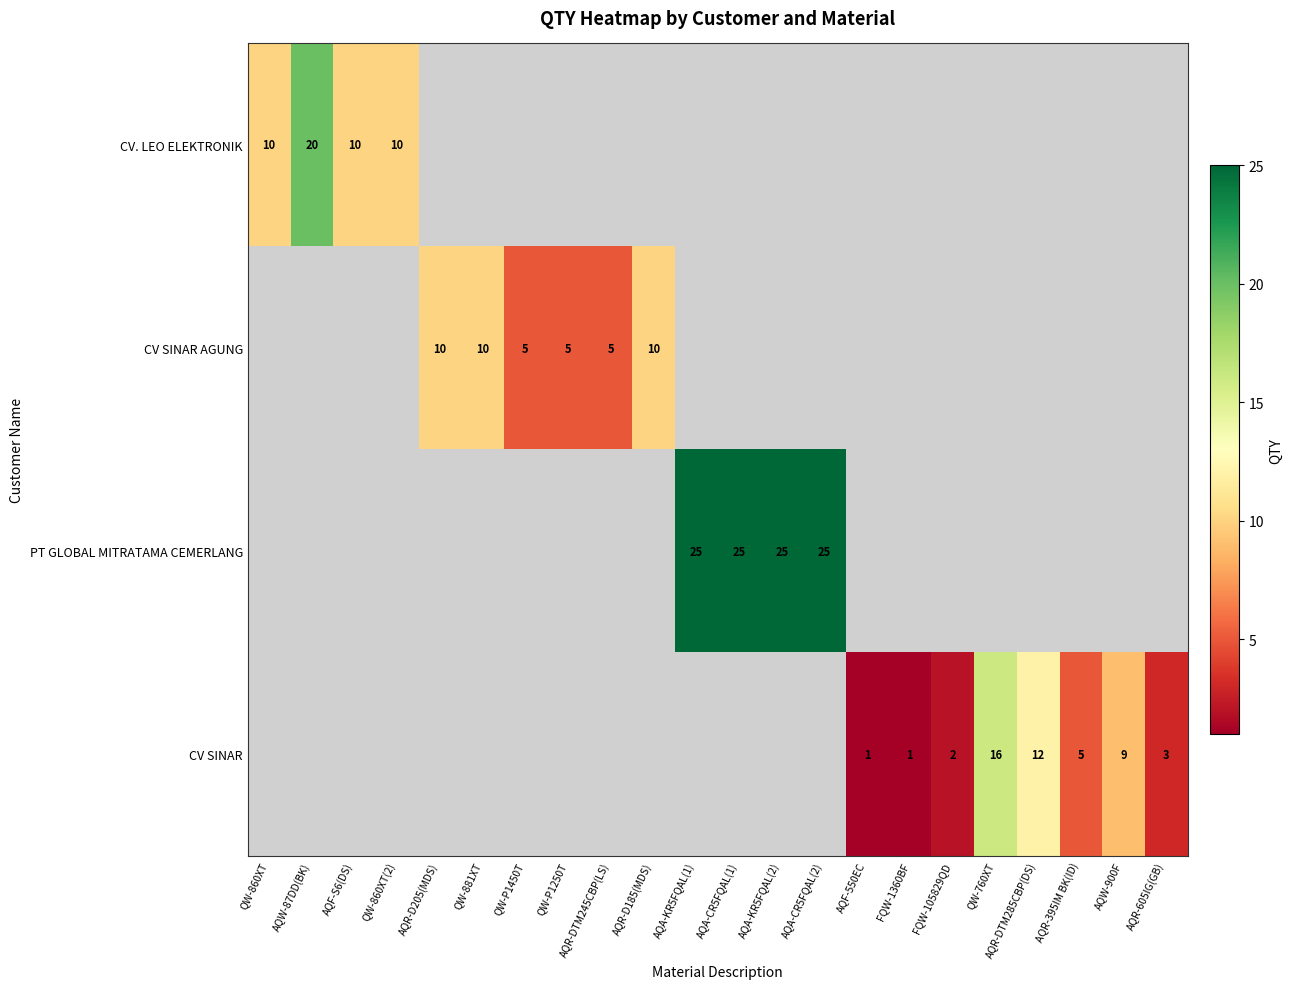

Is it true that PT GLOBAL MITRATAMA CEMERLANG equals 25 at AQA-CR5FQAL(2)?

True